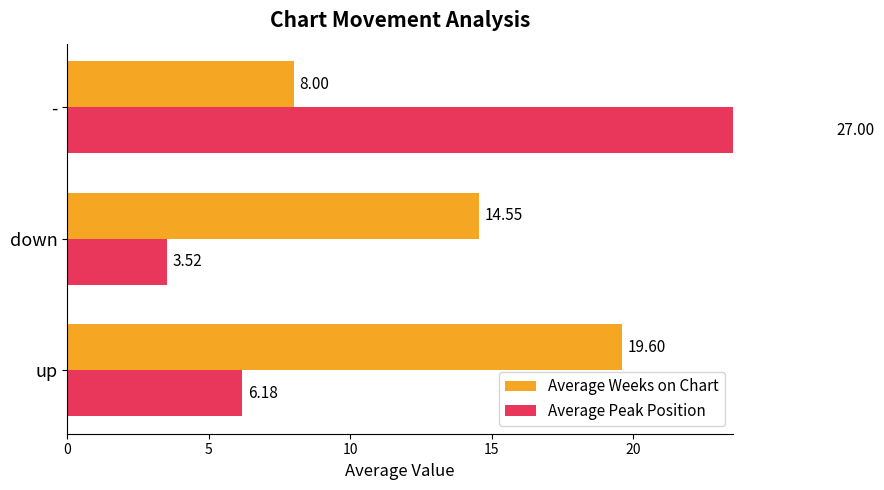

What is the maximum value shown in the chart?

27.0